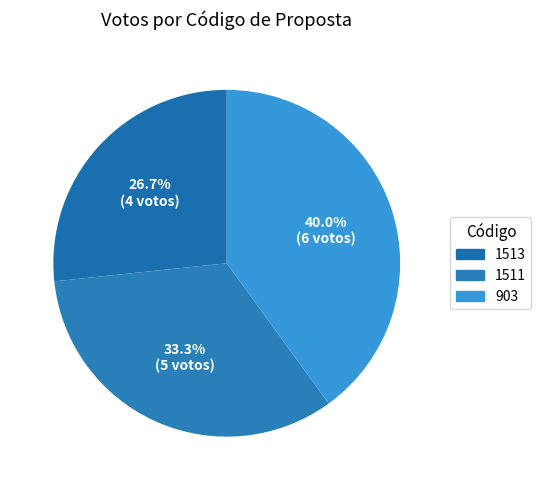

To the nearest percent, what is the difference between the largest and smallest slice percentages?

13%